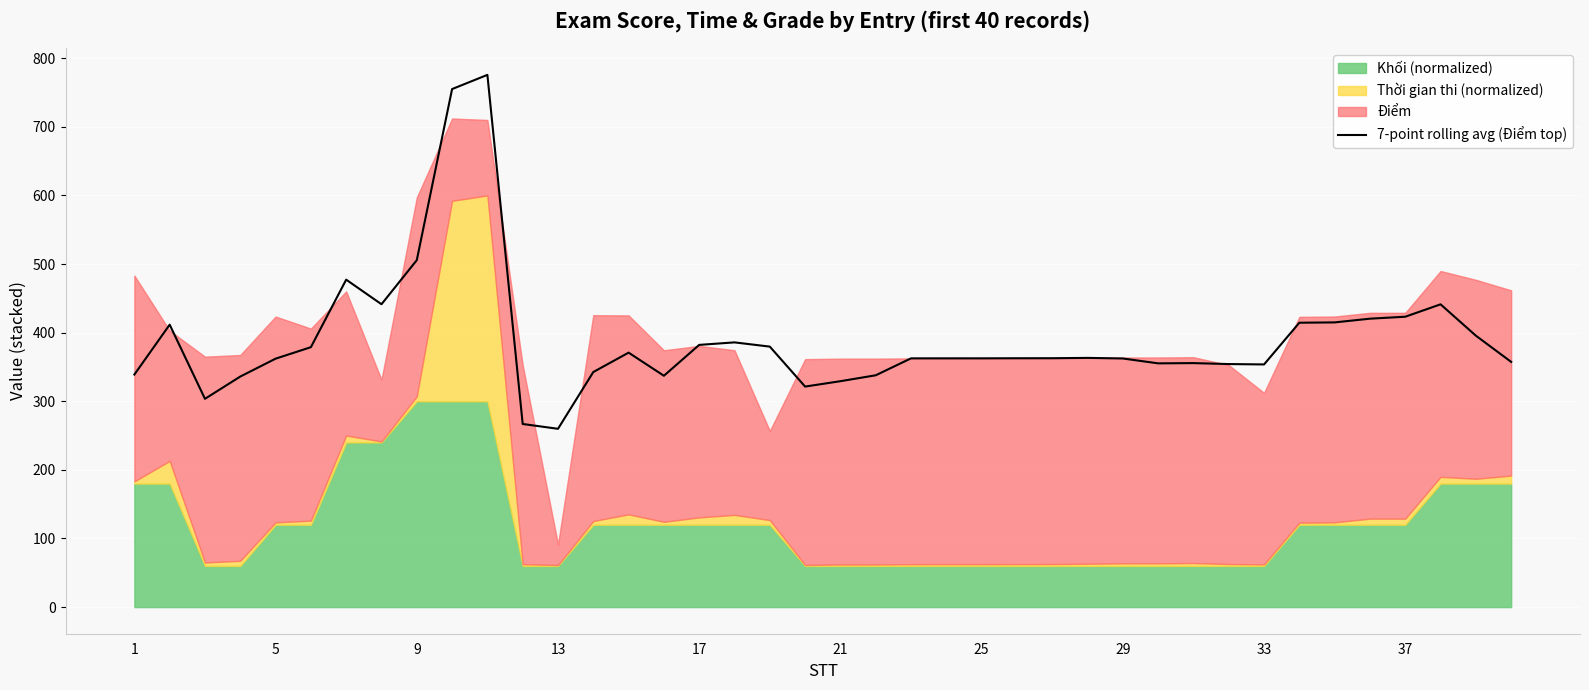

Is it true that 7-point rolling avg (Điểm top) equals 654.6 at 37?

False